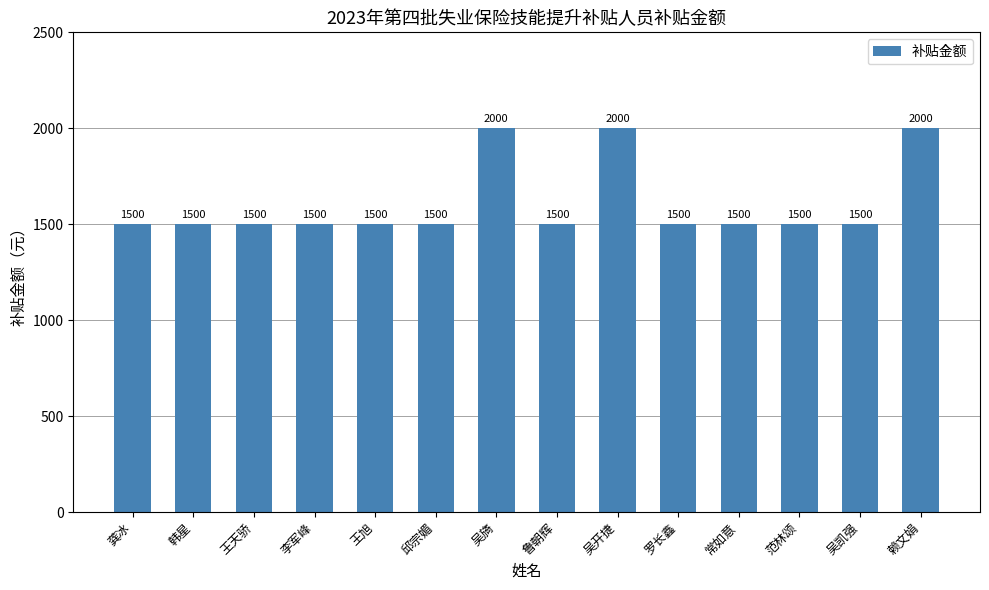

The chart shows a value of 840 at 龚冰. True or false?

False